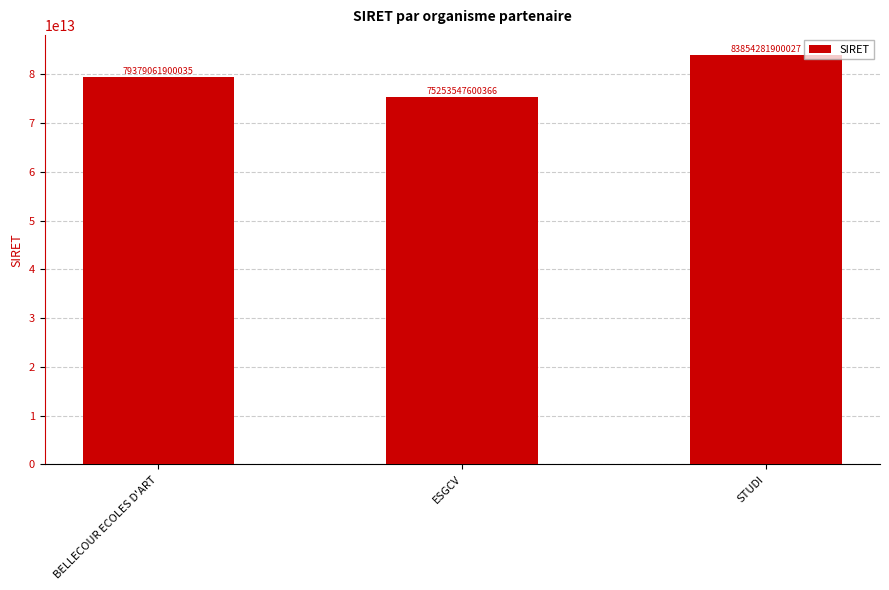

How many values are below 79379061900035?

1